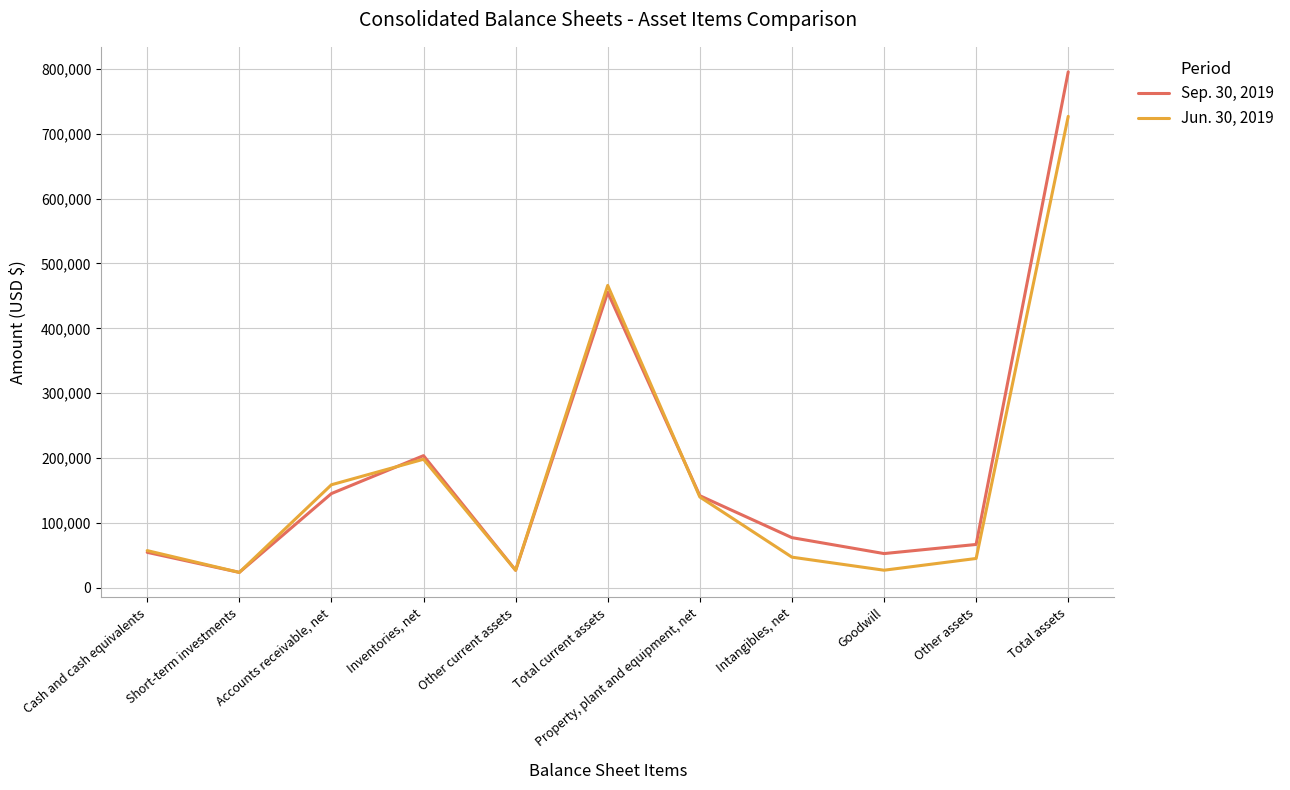

Is it true that Jun. 30, 2019 equals 18074 at Cash and cash equivalents?

False